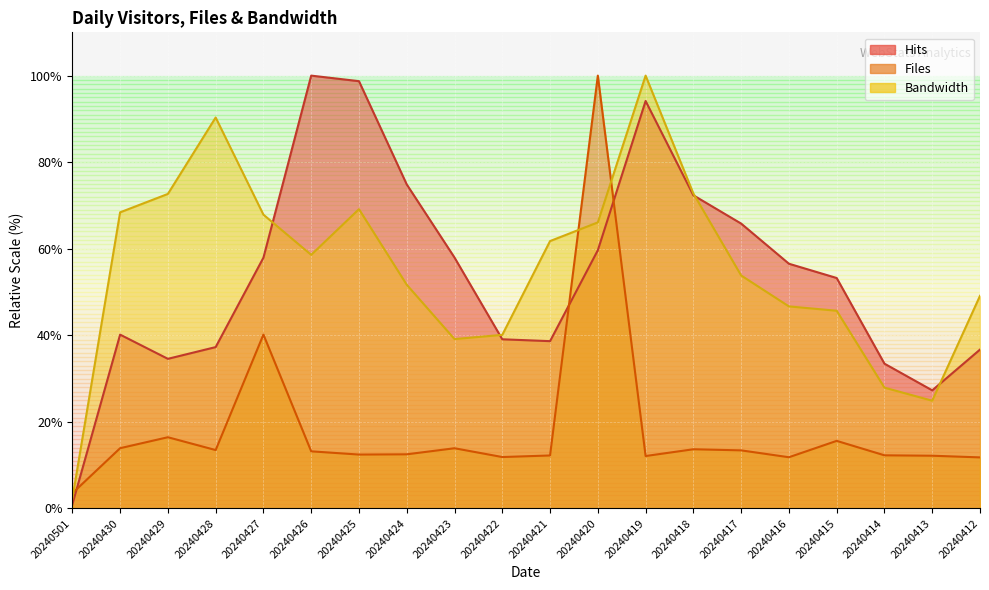

Reading left to right, what are all the values shown in this chart?

Hits: 20240501=0.9	20240430=40.2	20240429=34.6	20240428=37.3	20240427=57.9	20240426=100.0	20240425=98.7	20240424=74.9	20240423=58.0	20240422=39.1	20240421=38.7	20240420=59.7	20240419=94.1	20240418=72.4	20240417=65.8	20240416=56.5	20240415=53.2	20240414=33.5	20240413=27.3	20240412=36.7
Files: 20240501=3.5	20240430=13.9	20240429=16.5	20240428=13.5	20240427=40.2	20240426=13.2	20240425=12.5	20240424=12.5	20240423=13.9	20240422=11.9	20240421=12.2	20240420=100.0	20240419=12.1	20240418=13.7	20240417=13.4	20240416=11.8	20240415=15.6	20240414=12.3	20240413=12.2	20240412=11.8
Bandwidth (MB): 20240501=2.2	20240430=68.4	20240429=72.7	20240428=90.3	20240427=67.9	20240426=58.6	20240425=69.1	20240424=51.7	20240423=39.1	20240422=40.1	20240421=61.8	20240420=66.1	20240419=100.0	20240418=72.8	20240417=53.8	20240416=46.7	20240415=45.7	20240414=27.9	20240413=24.9	20240412=49.1